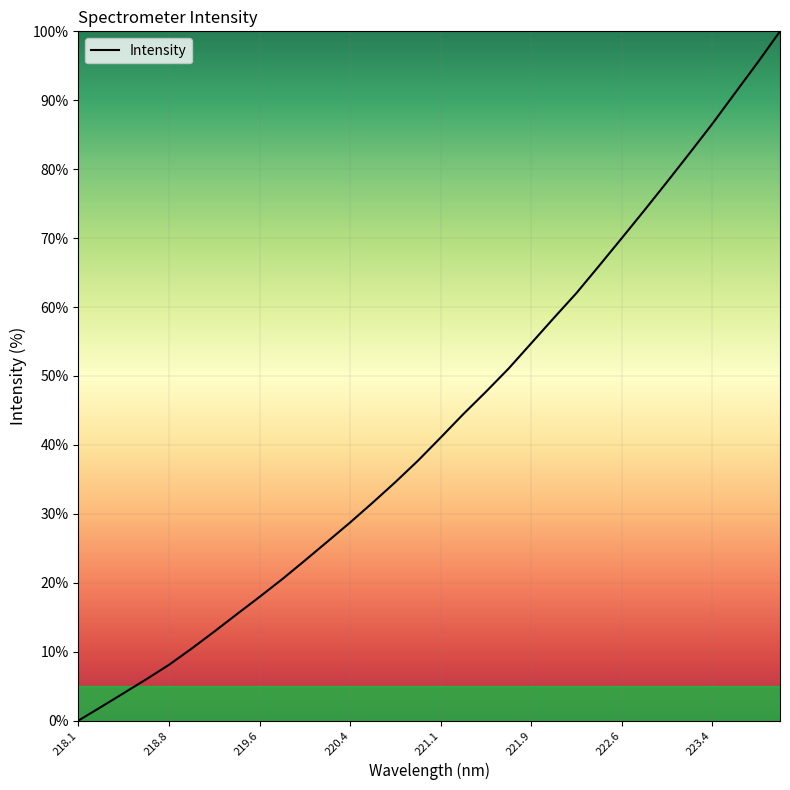

What is the maximum value shown in the chart?

100.0